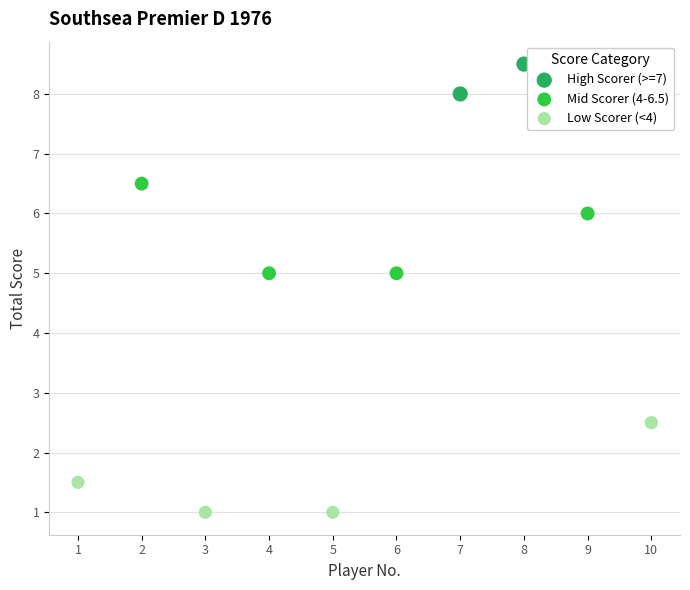

What are all the series names shown in the legend?

High Scorer (>=7), Mid Scorer (4-6.5), Low Scorer (<4)